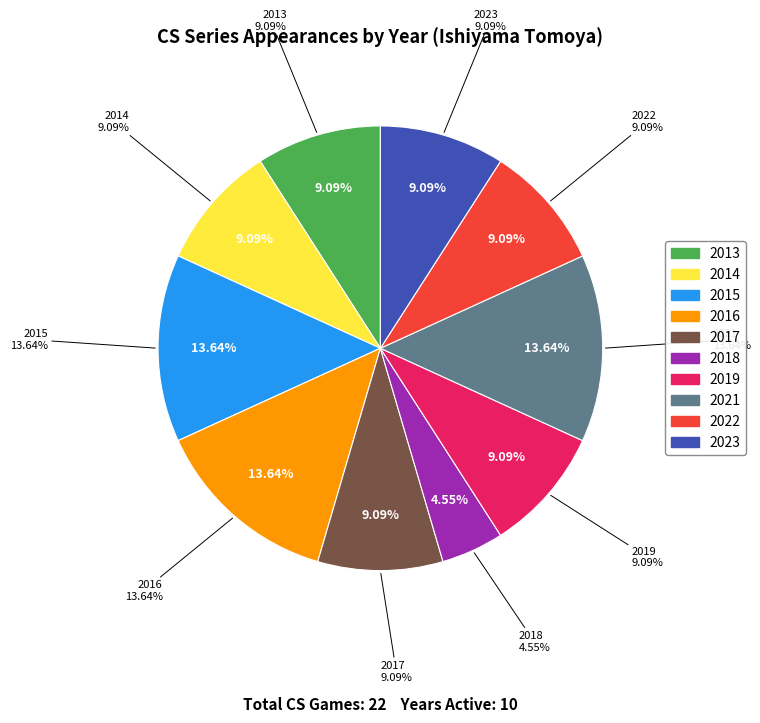

What percentage is NOT represented by 2013?

90.9%